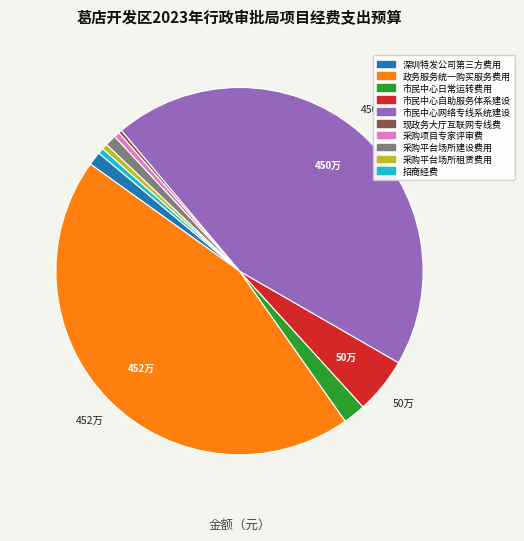

Is there any slice that represents more than half of the pie?

No